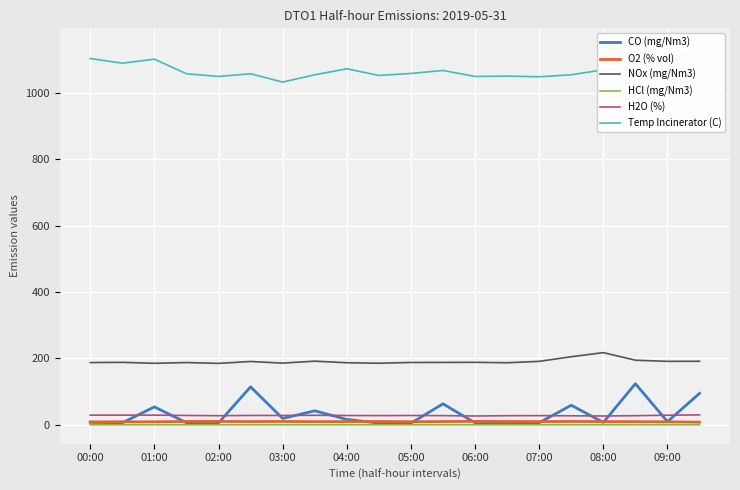

What is the value of the Temp Incinerator (C) point at the 13th from the left?

1049.0